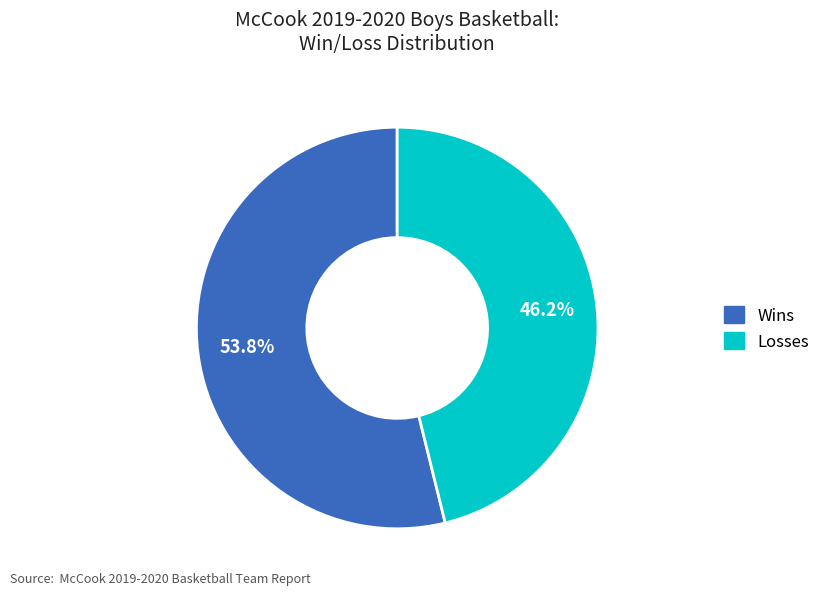

How many slices are in this pie chart?

2